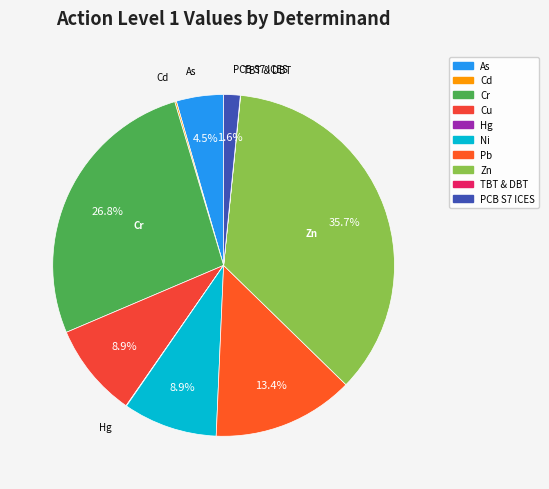

Does Hg represent more than half of the total?

No